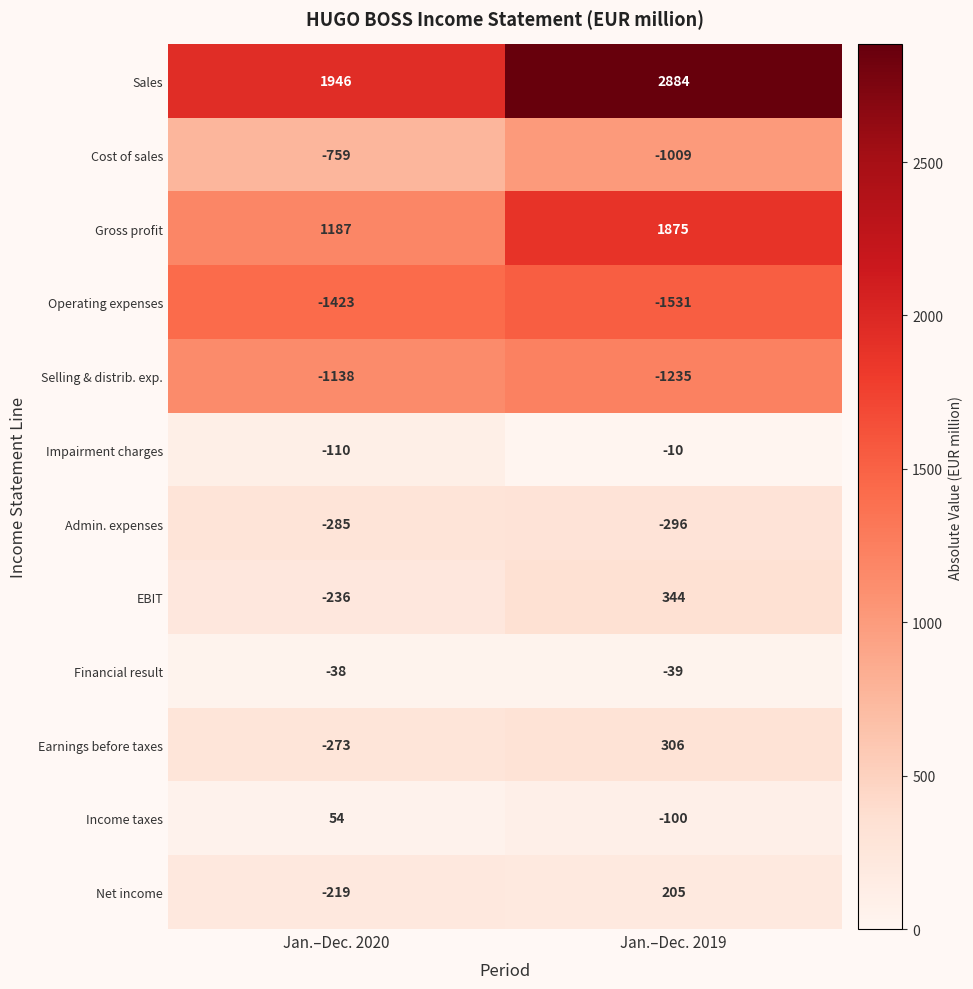

Rank the series by their maximum value, from highest to lowest.

Sales, Gross profit, EBIT, Earnings before taxes, Net income, Income taxes, Impairment charges, Financial result, Admin. expenses, Cost of sales, Selling & distrib. exp., Operating expenses